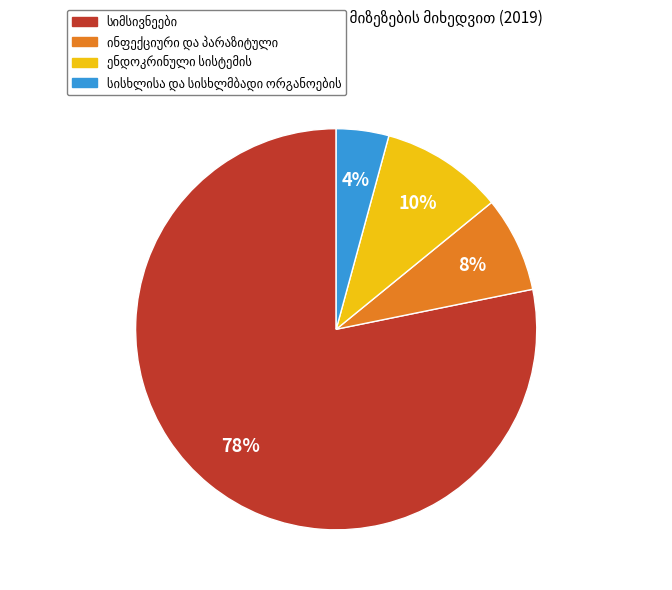

Is there any slice that represents more than half of the pie?

Yes